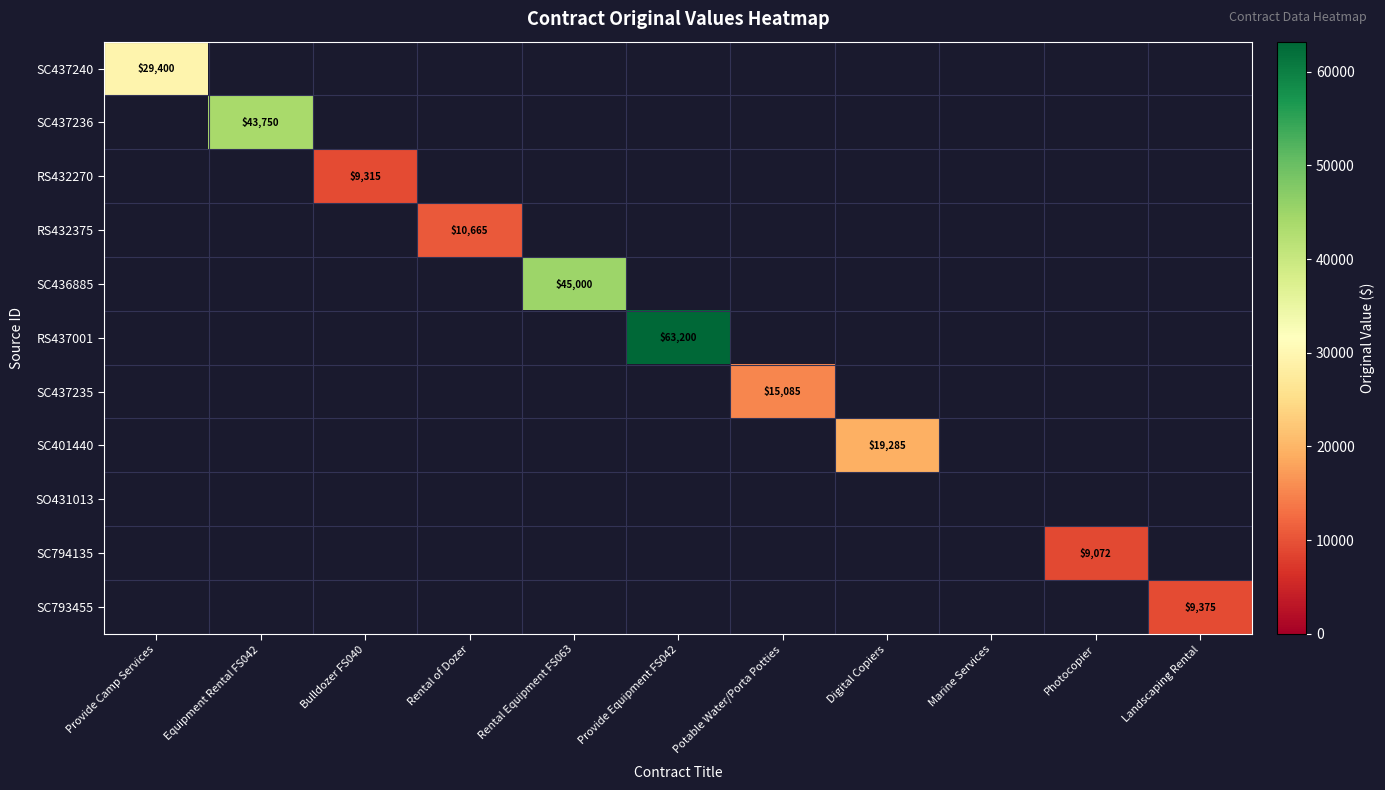

Which label corresponds to the largest value in the chart?

Provide Equipment FS042